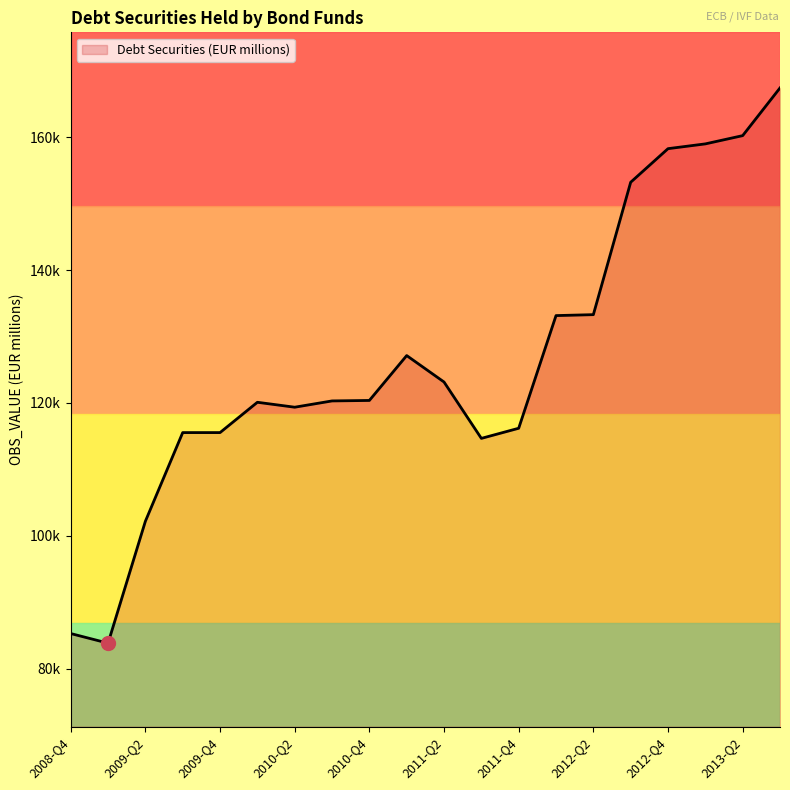

What is the value of the 16th point from the left?

153230.6